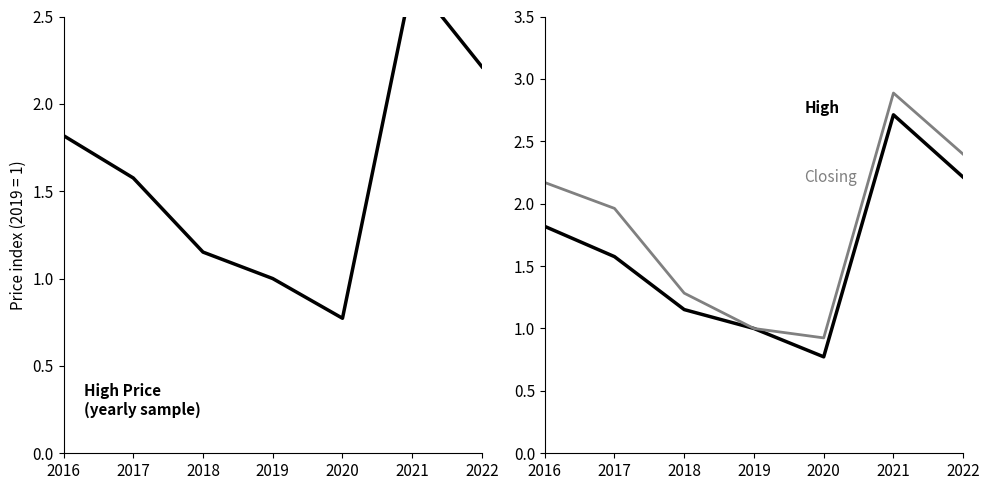

What is the difference between the second highest and second lowest values in the High series?

1.2